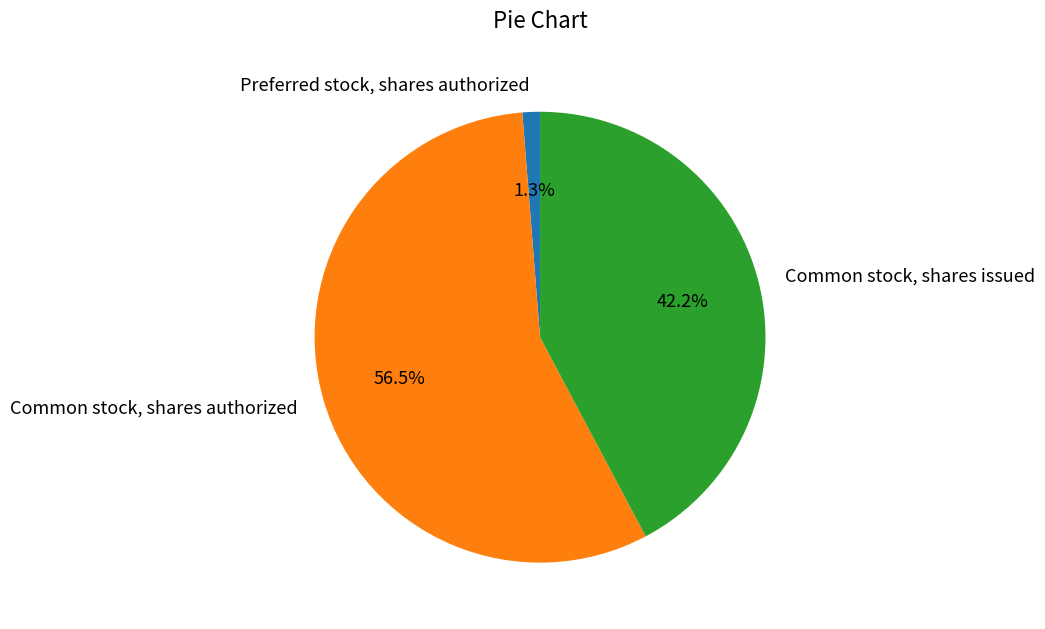

Is there any slice that represents more than half of the pie?

Yes